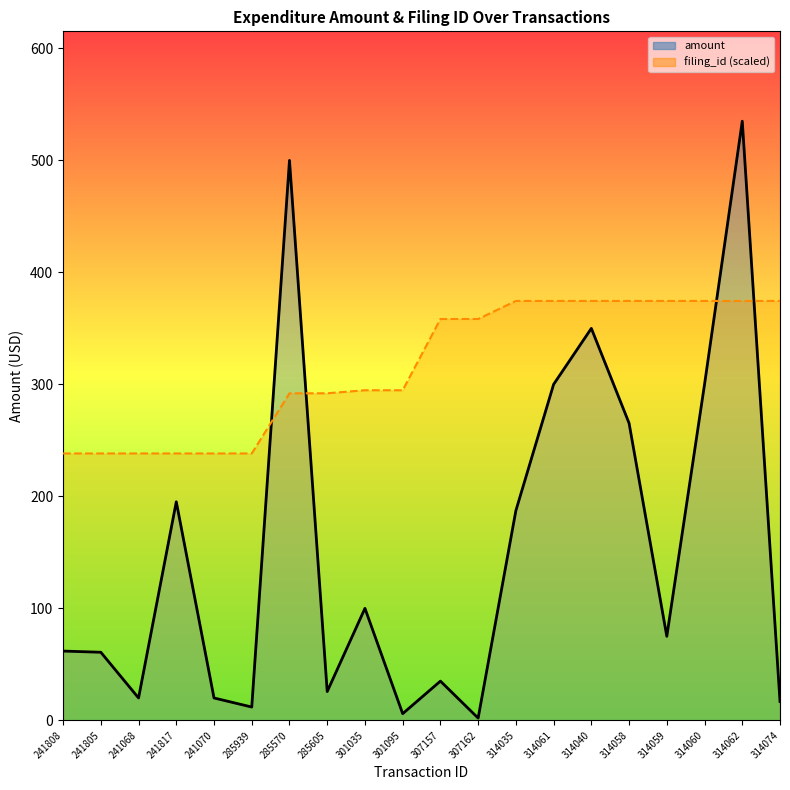

What is the value of the filing_id point at the 8th from the left?

292.0